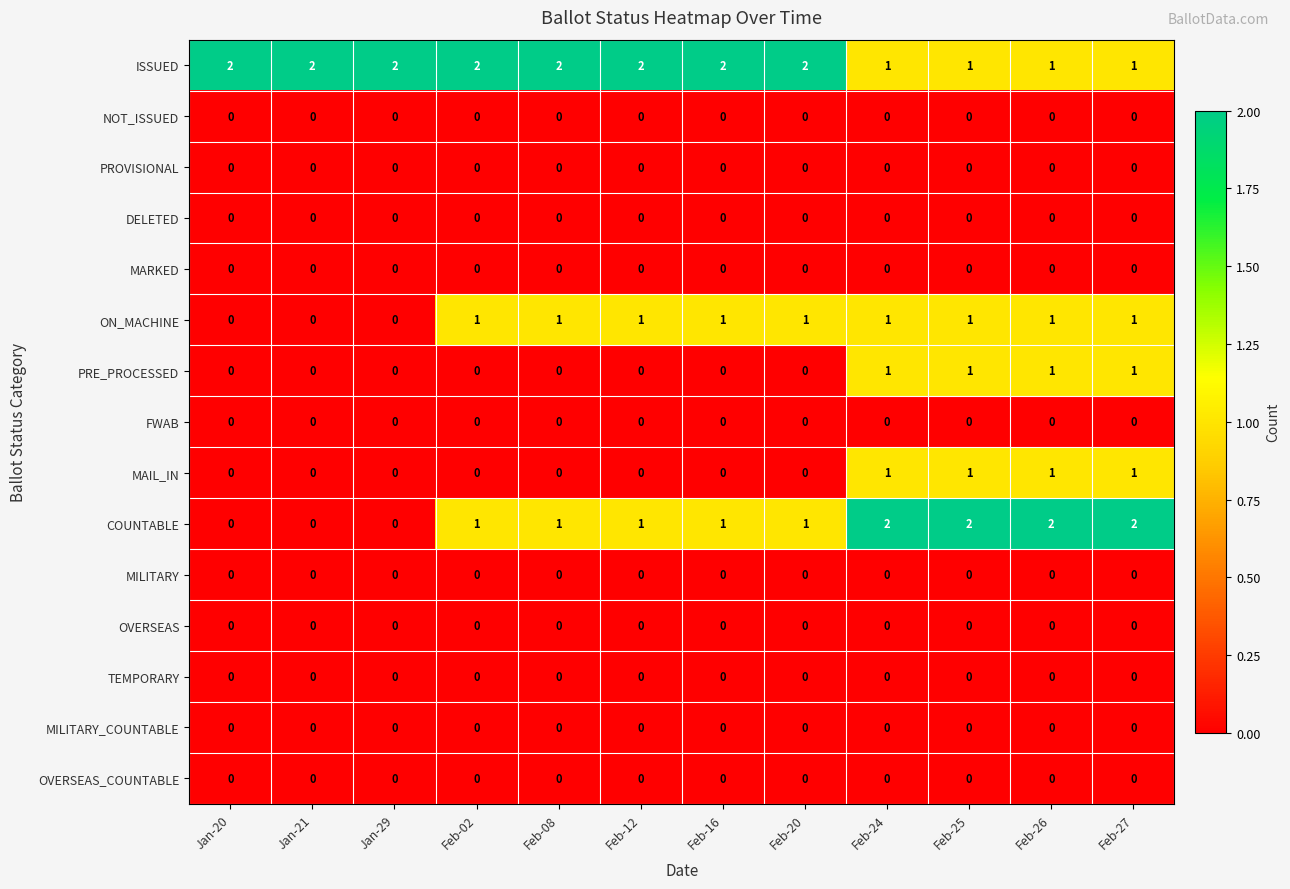

Which series has the largest range (max minus min)?

COUNTABLE